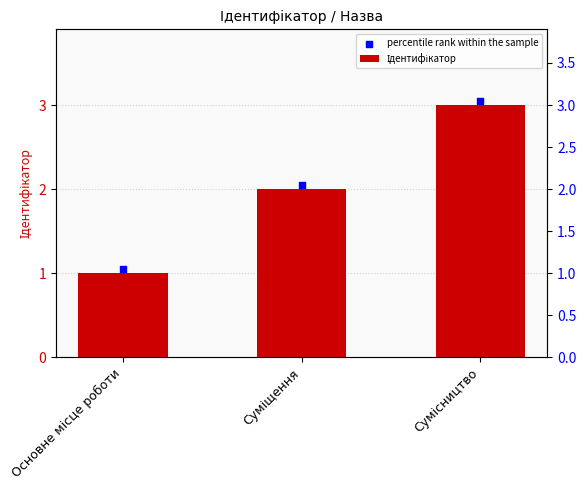

What are all the series names shown in the legend?

Ідентифікатор, percentile rank within the sample